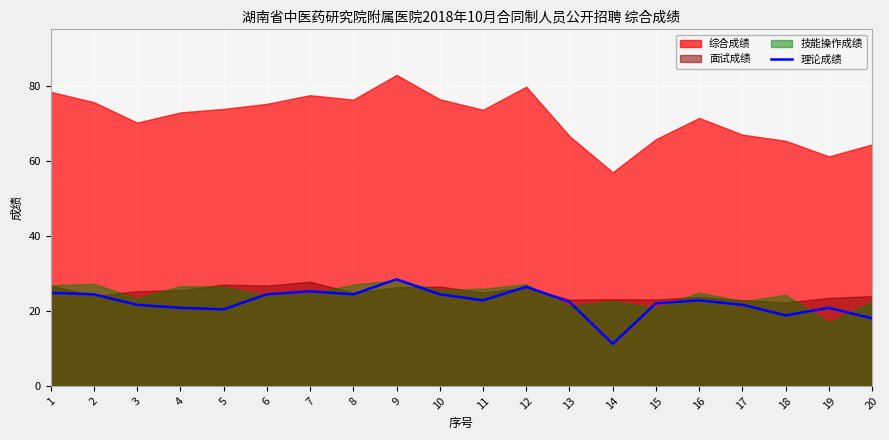

Which has a higher value, 3 or 5?

3